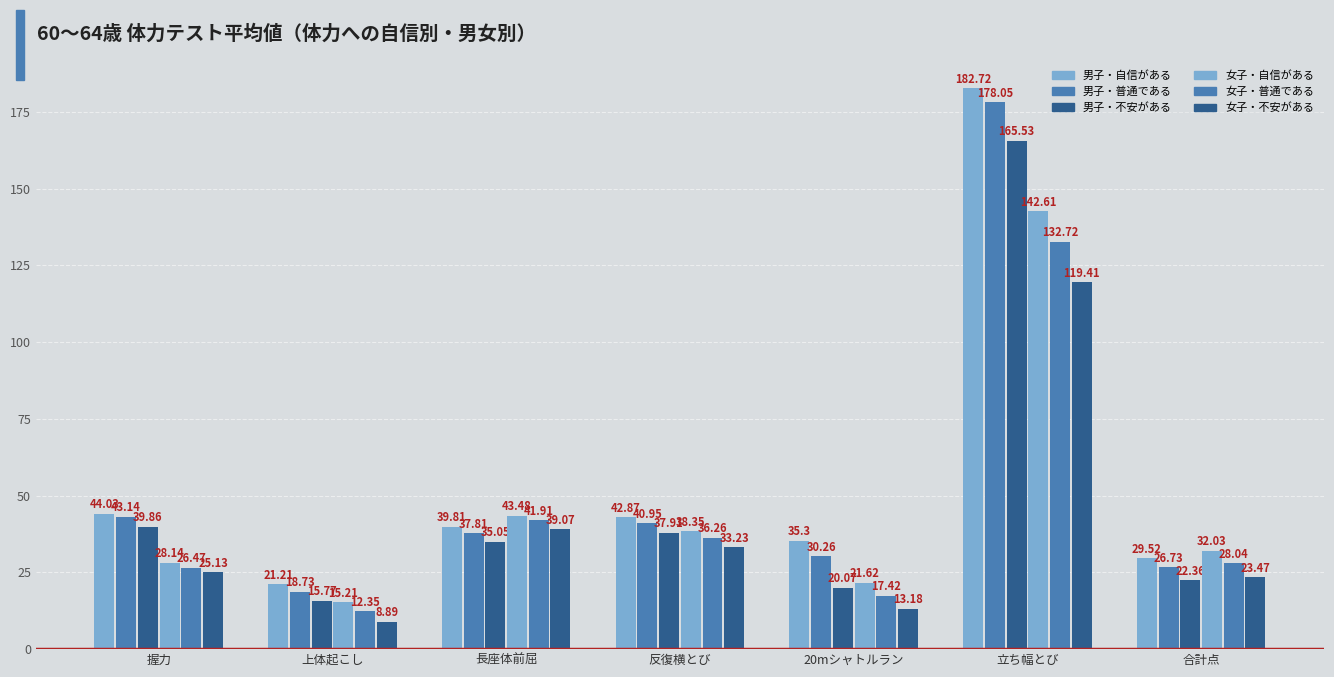

How many groups of bars are there?

7